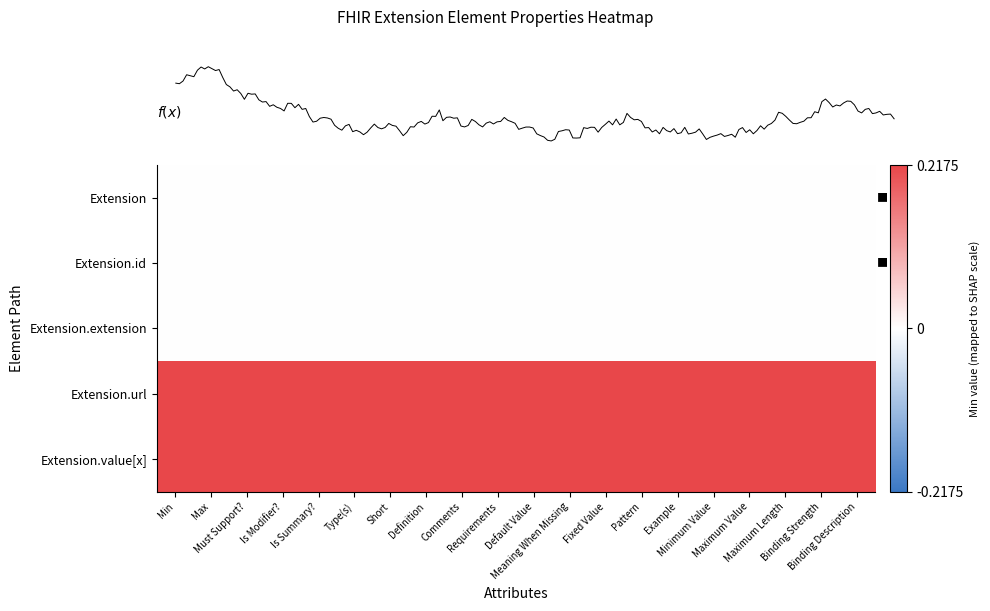

Read the Extension.value[x] value at Is Modifier?.

0.2